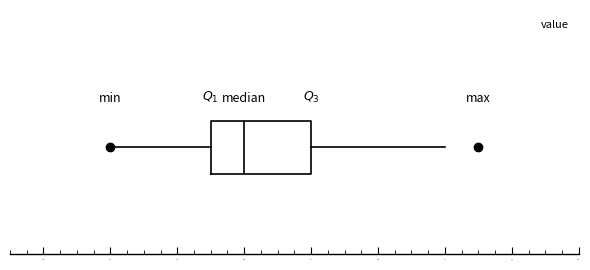

Transcribe this box plot: give where the median line is, the range the box spans, and where the two whiskers end, as read against the x-axis. The values are not printed on the chart, so give them approximately, as read against the axis.

median 24.6, box 24.5 to 24.8, whiskers 24.2 to 25.2